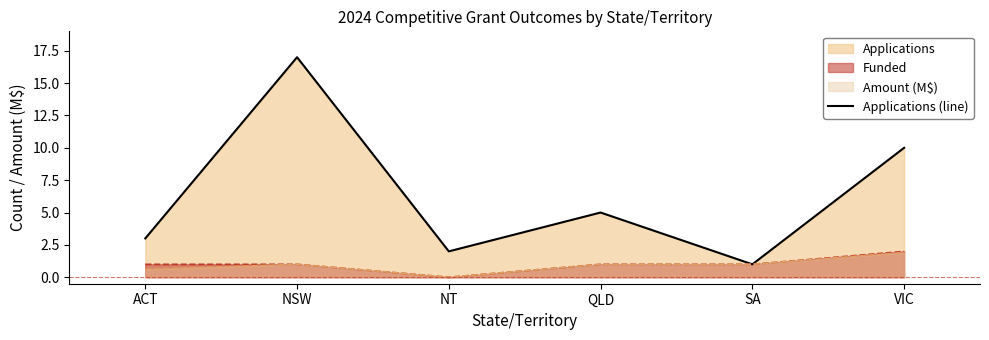

What is the difference between the values at NT and ACT?

1